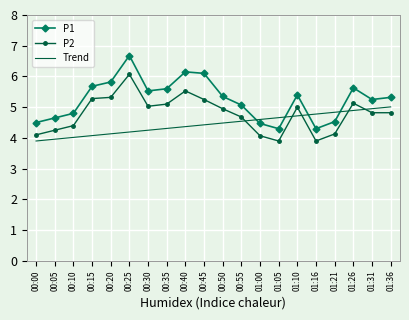

What is the label of the 12th point from the right?

00:40